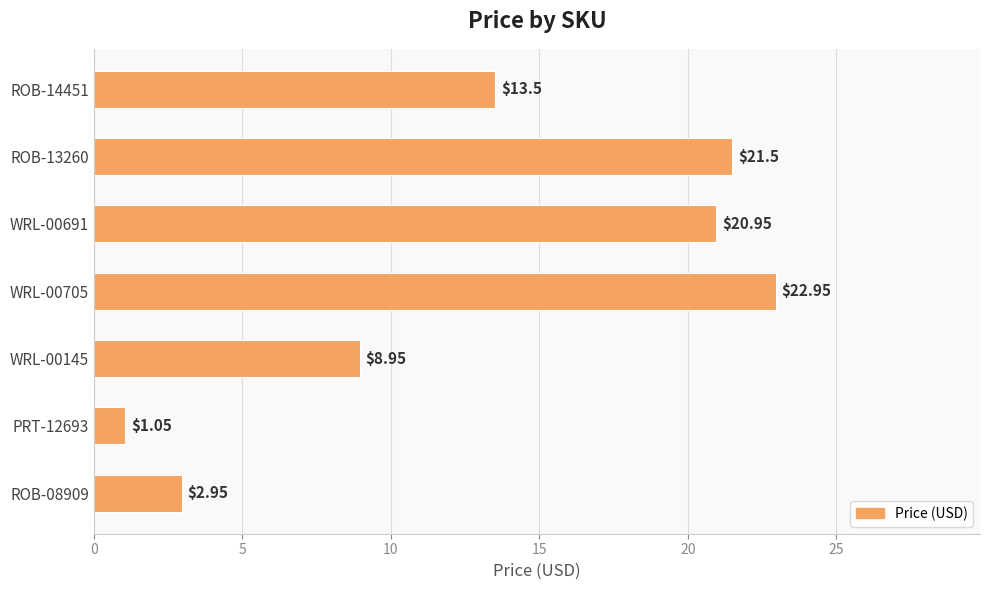

What is the average value?

13.1